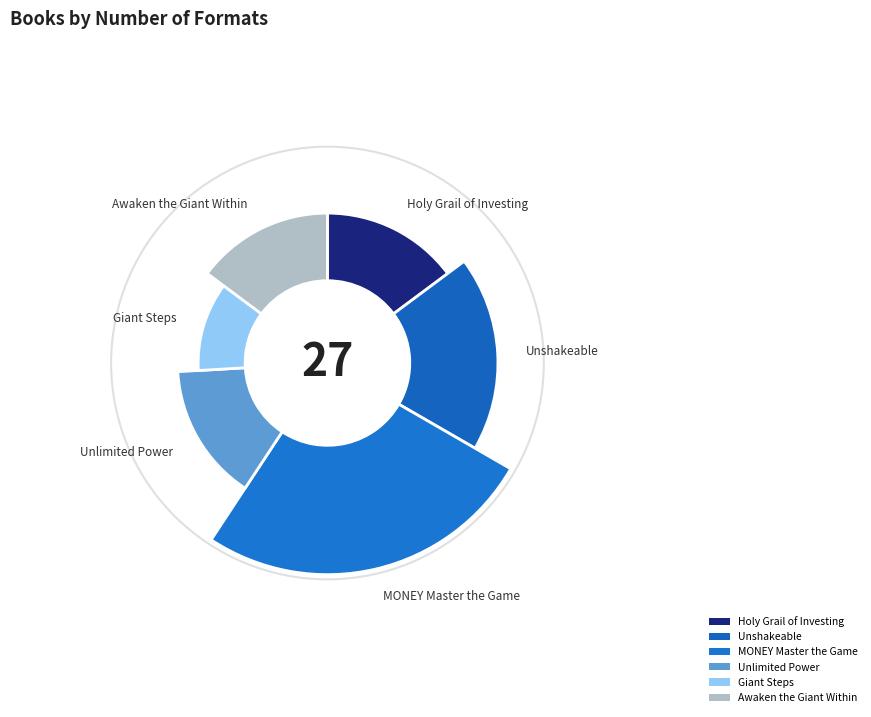

What is the smallest slice in the pie chart?

Giant Steps